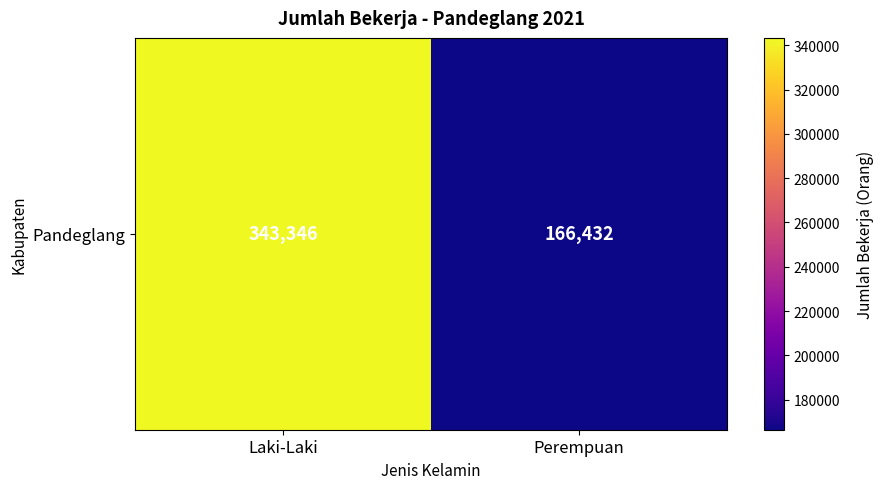

What is the change in value from Laki-Laki to Perempuan?

-176914